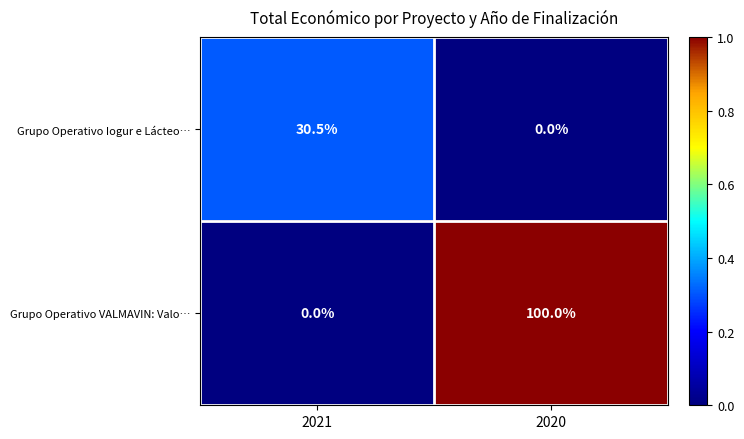

Where does the Grupo Operativo Iogur e Lácteo… series first go above 30?

2021